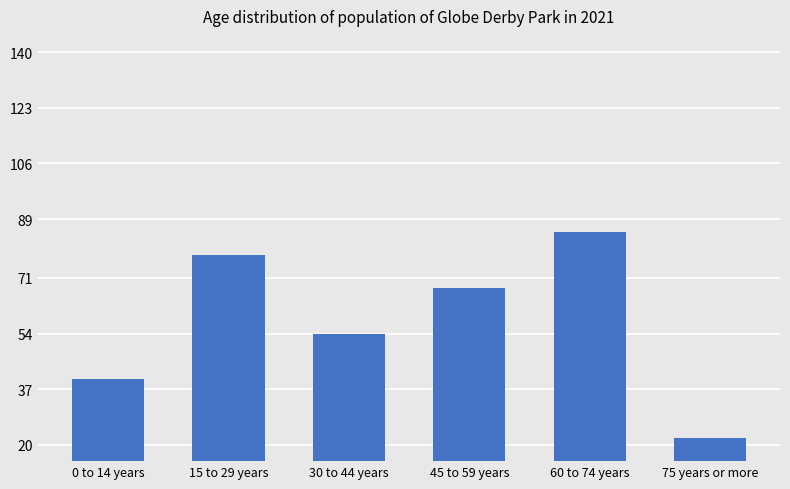

How many bars are there in total?

6